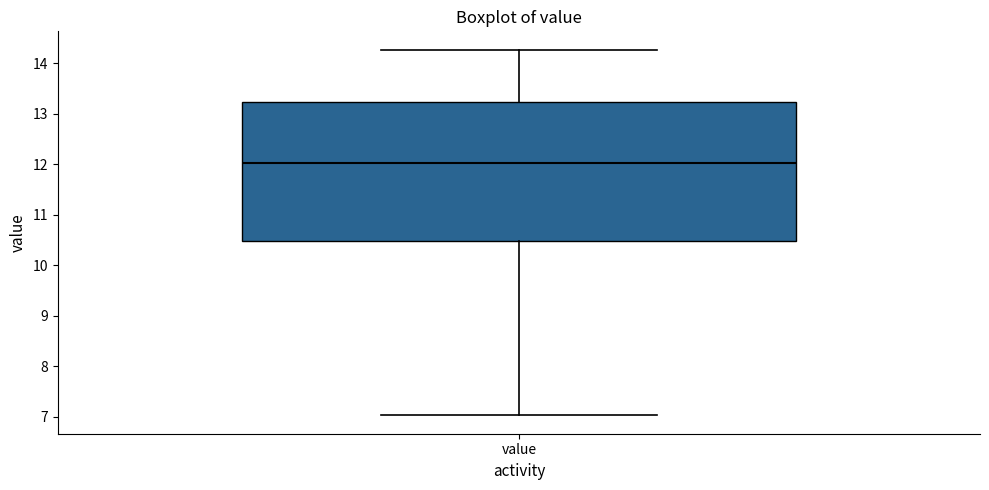

Where does the lower whisker of the box for value end on the y-axis? The values are not printed on the chart, so give them approximately, as read against the axis.

7.0